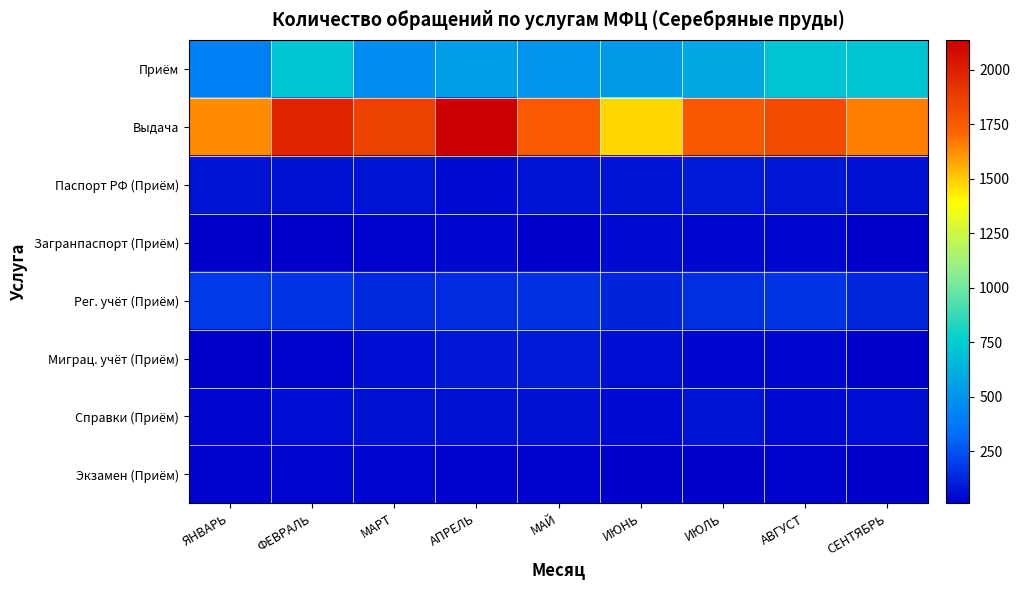

At how many categories does at least one series exceed 1673?

6